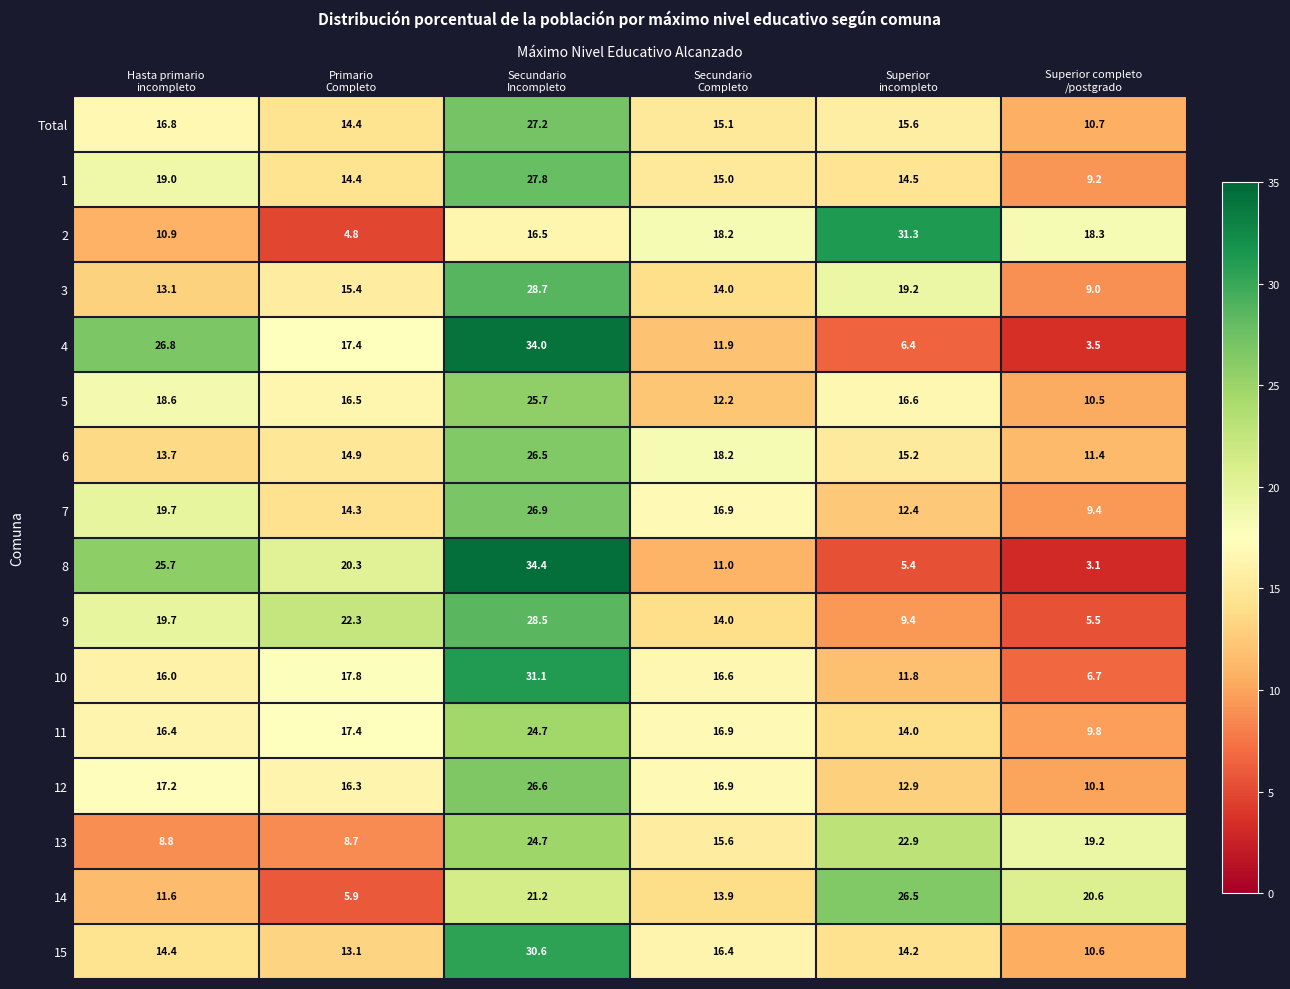

What is the sum of all 13 values?

99.9